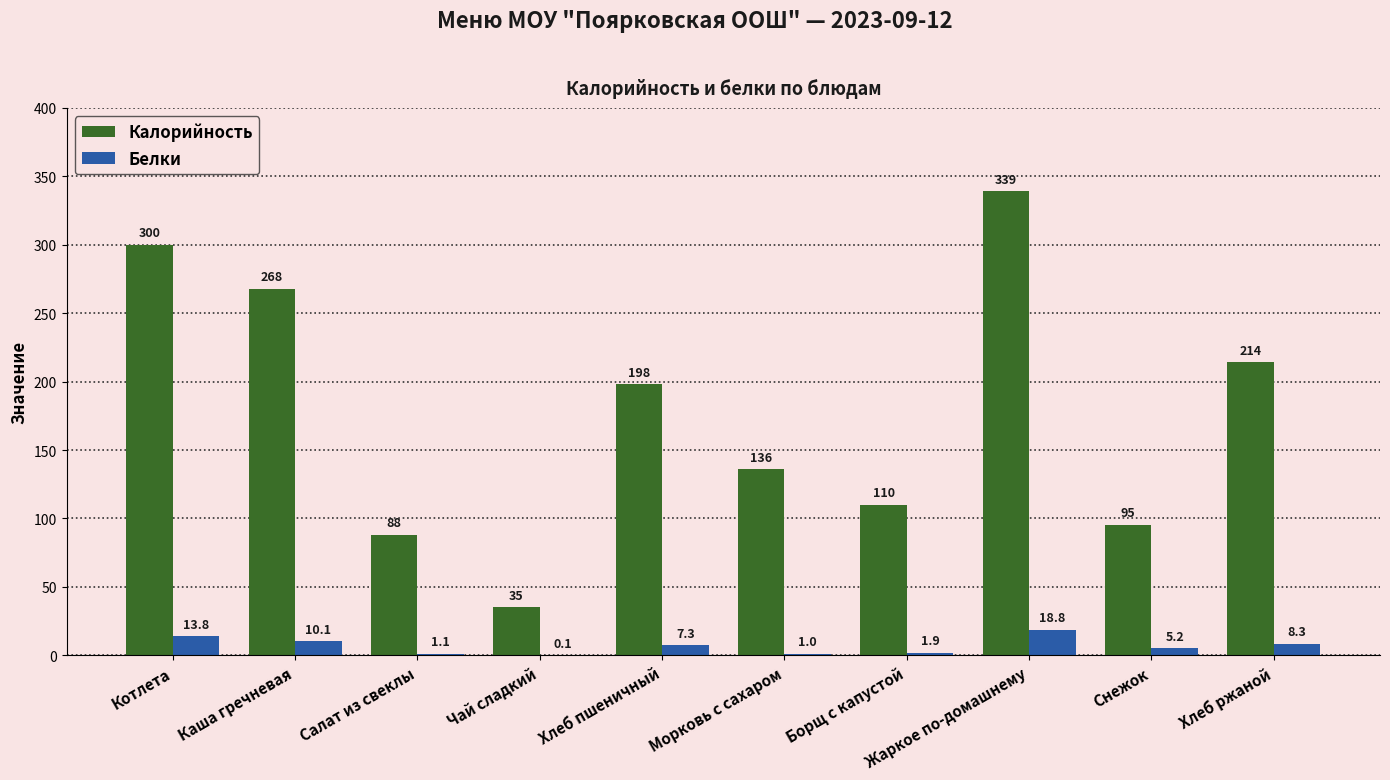

Reading left to right, transcribe all the data shown in this chart.

Калорийность: Котлета=300.0	Каша гречневая=268.0	Салат из свеклы=88.0	Чай сладкий=35.0	Хлеб пшеничный=198.0	Морковь с сахаром=136.0	Борщ с капустой=110.0	Жаркое по-домашнему=339.0	Снежок=95.4	Хлеб ржаной=214.0
Белки: Котлета=13.8	Каша гречневая=10.1	Салат из свеклы=1.1	Чай сладкий=0.1	Хлеб пшеничный=7.3	Морковь с сахаром=1.0	Борщ с капустой=1.9	Жаркое по-домашнему=18.8	Снежок=5.2	Хлеб ржаной=8.3